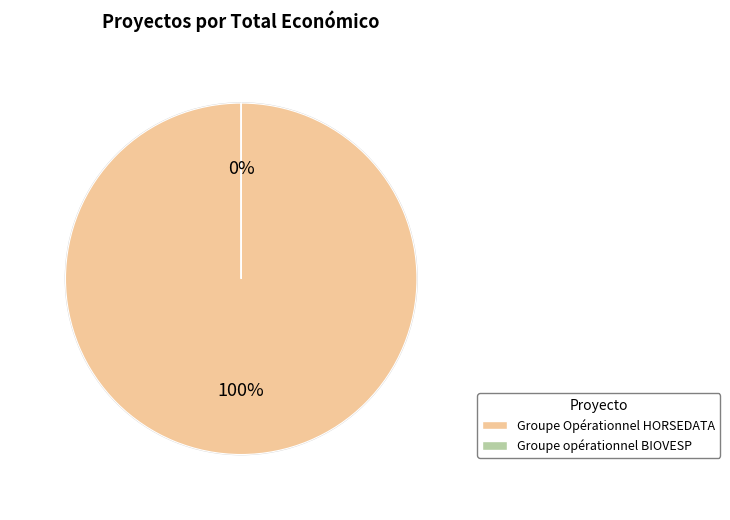

What percentage is the Groupe Opérationnel HORSEDATA slice, to the nearest percent?

100%